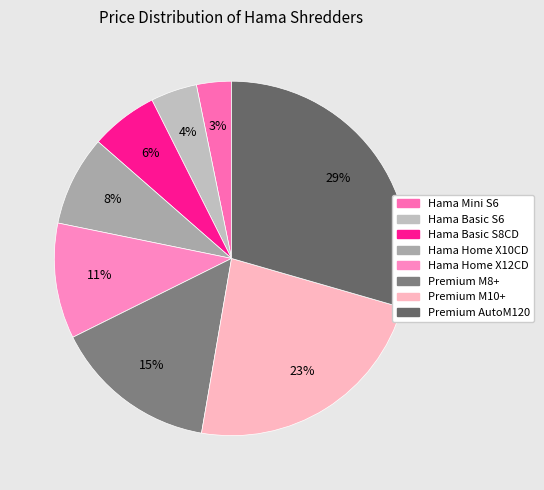

Which category has the biggest portion of the pie?

Premium AutoM120